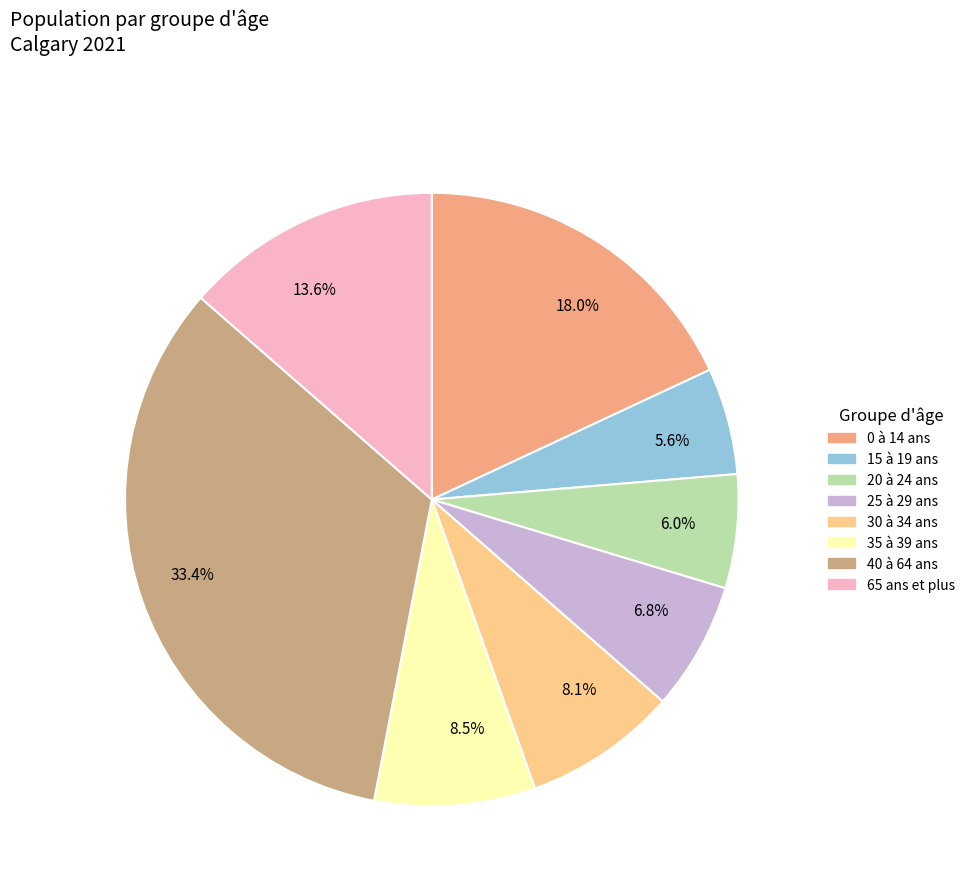

Which category has the biggest portion of the pie?

33.4%